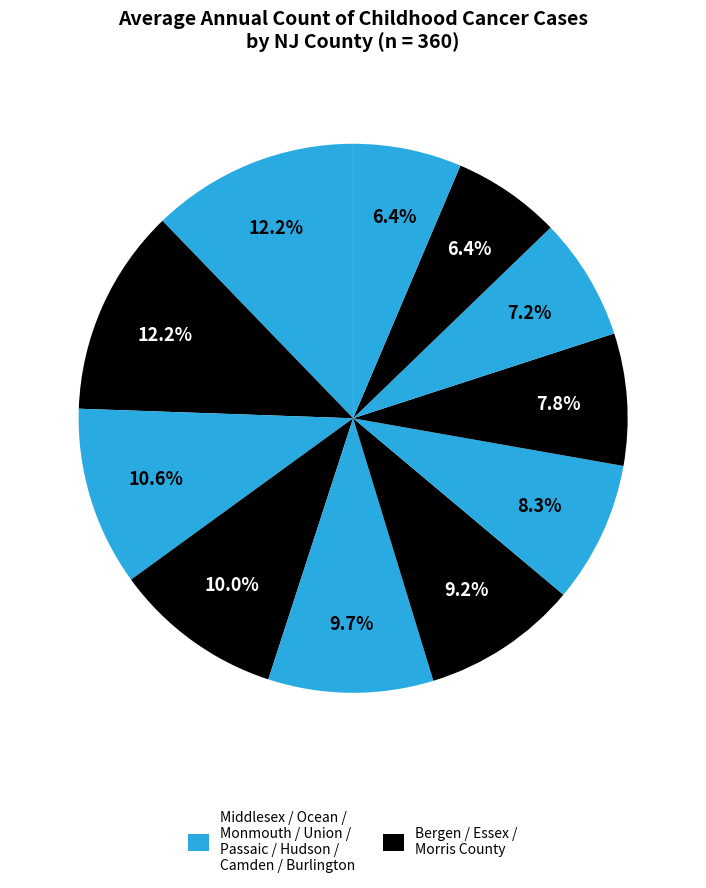

How many segments does this pie chart have?

11